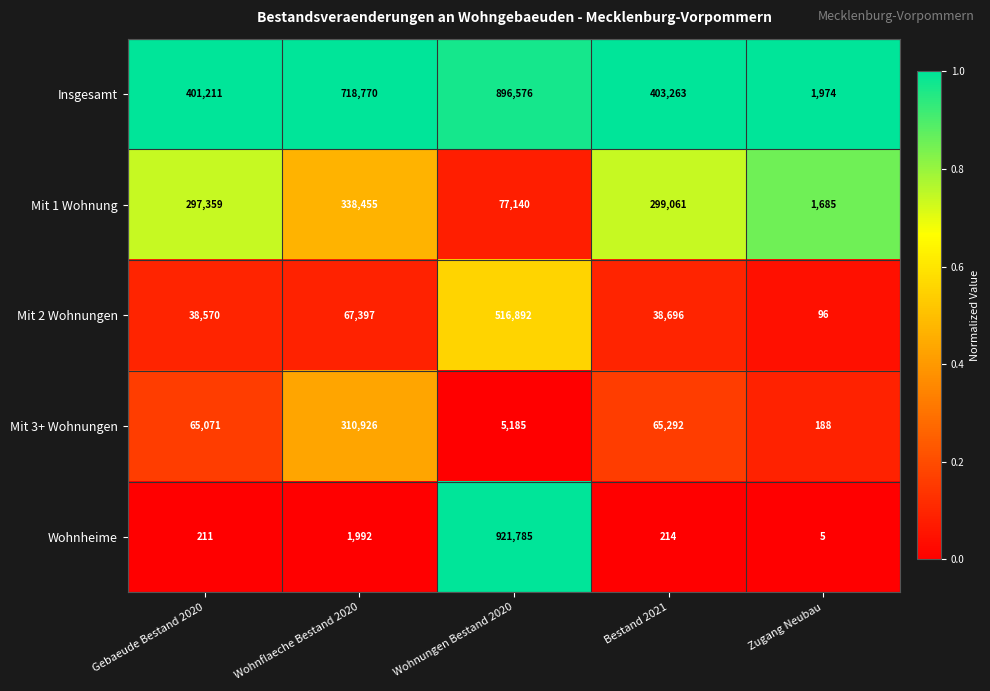

Is it true that Wohnheime equals 133 at Bestand 2021?

False